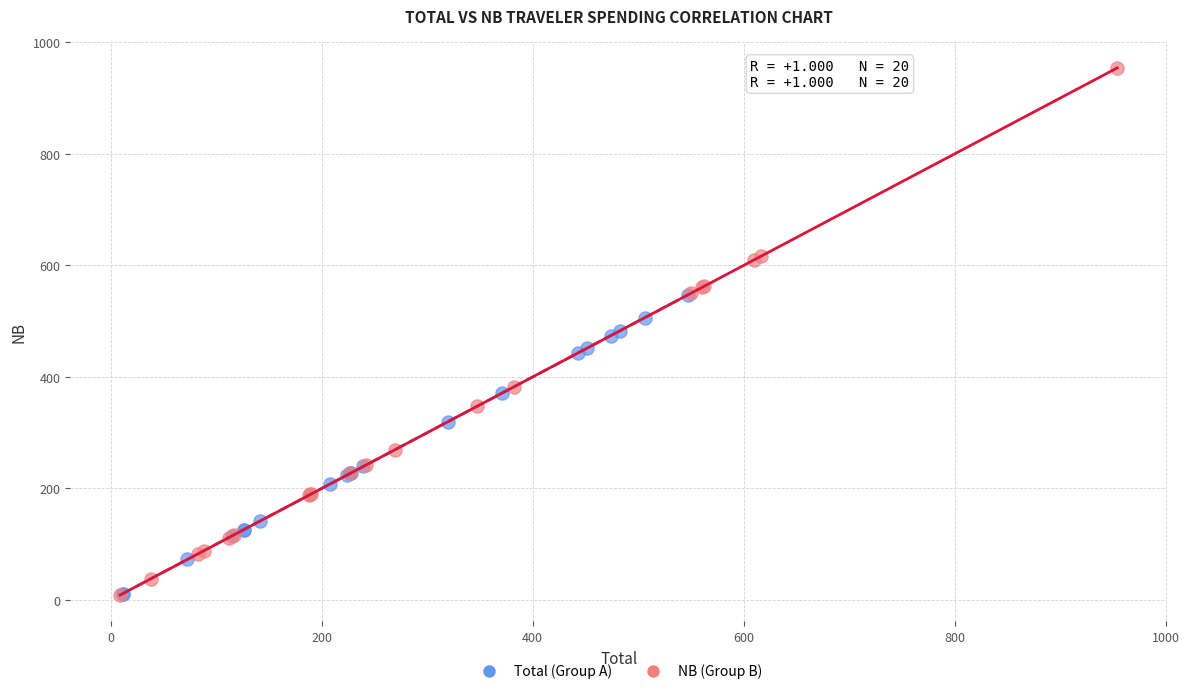

Which series reaches the maximum Y coordinate?

NB (Group B)